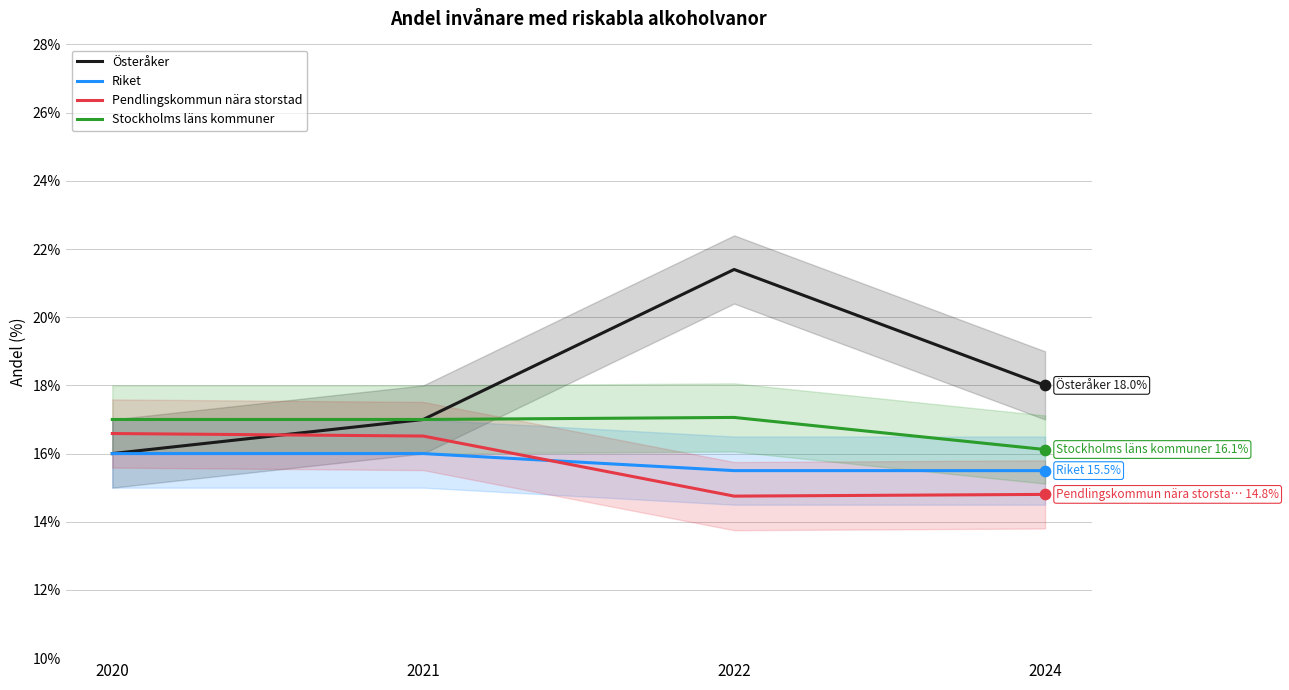

Which series has the largest total across all categories?

Österåker